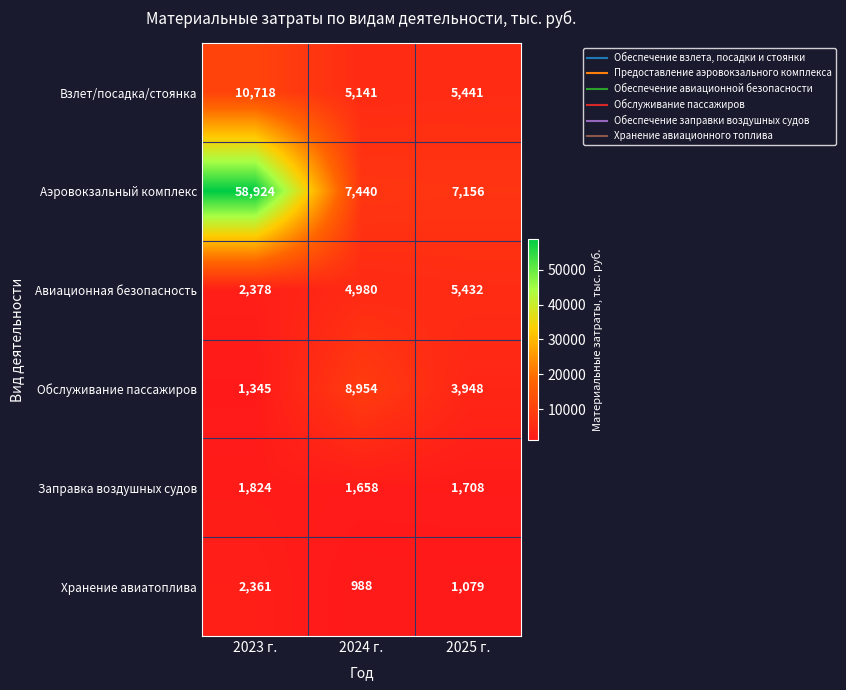

What is the difference between the highest and lowest values at 2023 г.?

57579